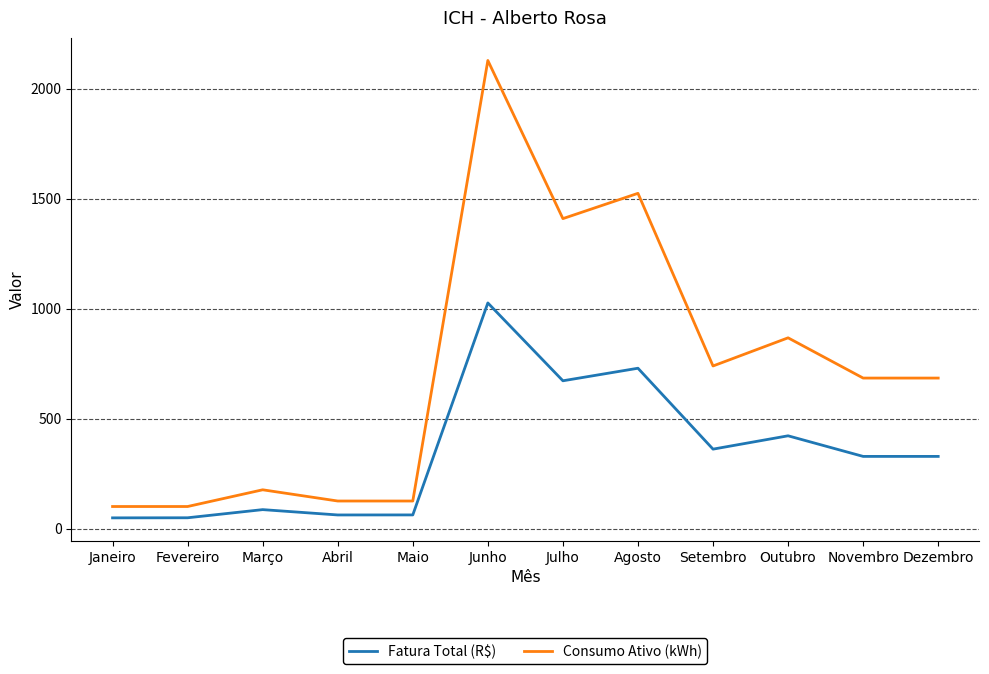

What position from the right is Maio?

8